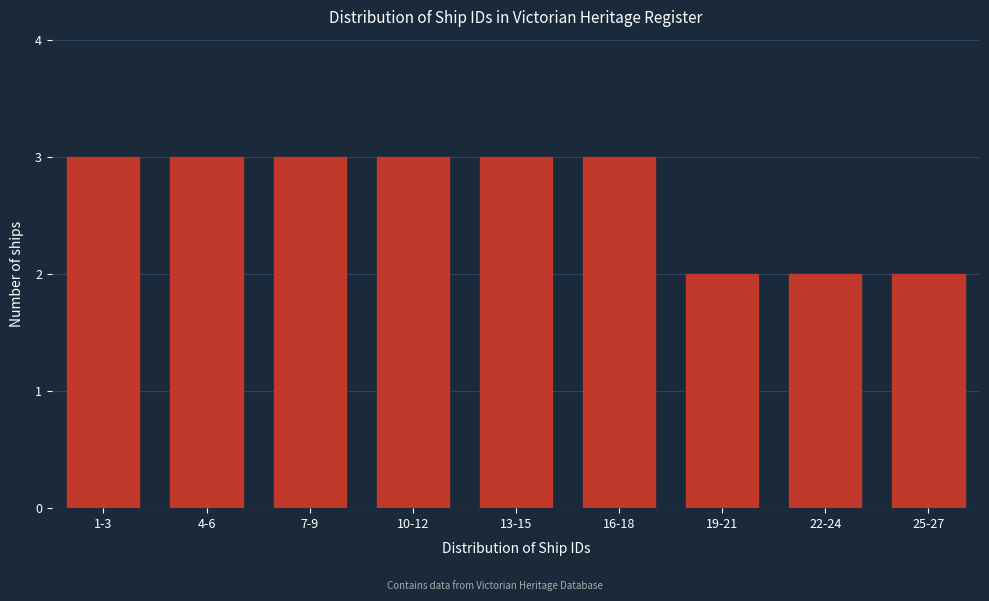

Reading left to right, list all the values displayed in this chart.

1-3=3	4-6=3	7-9=3	10-12=3	13-15=3	16-18=3	19-21=2	22-24=2	25-27=2